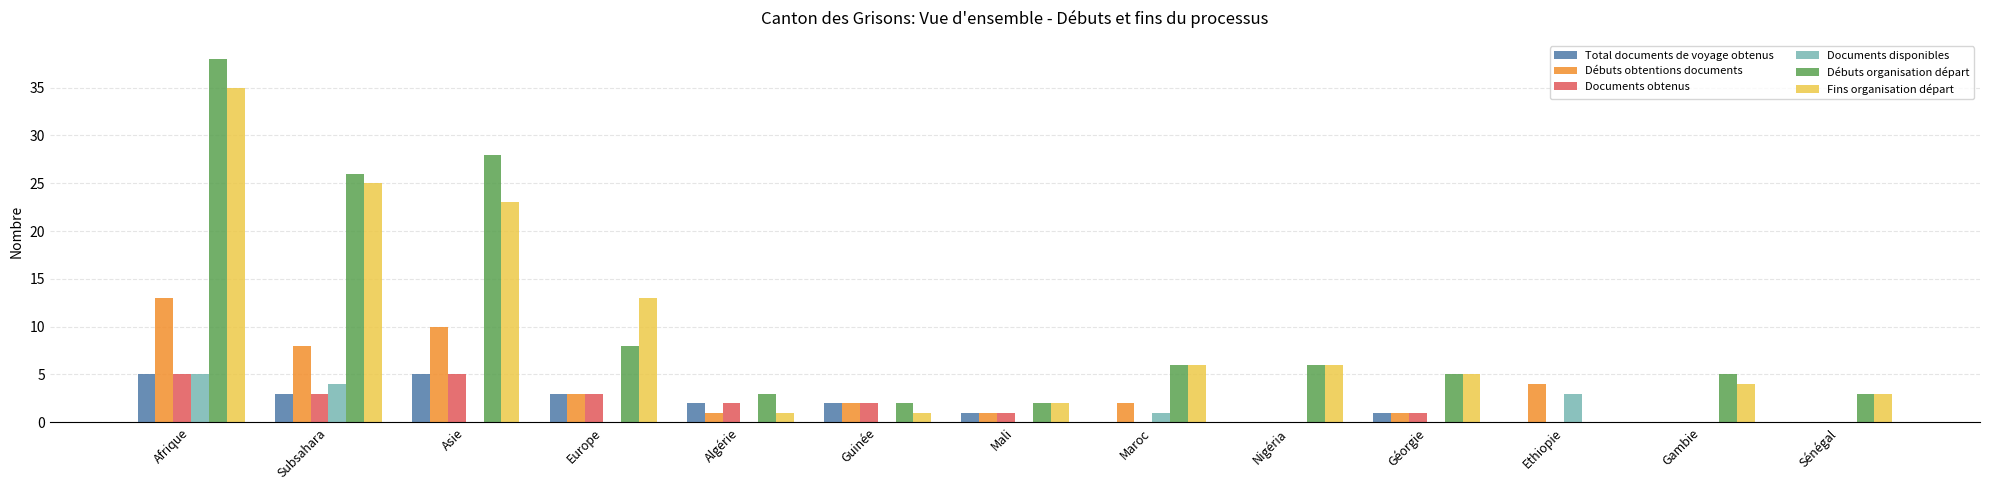

Which series has the largest range (max minus min)?

Débuts organisation départ